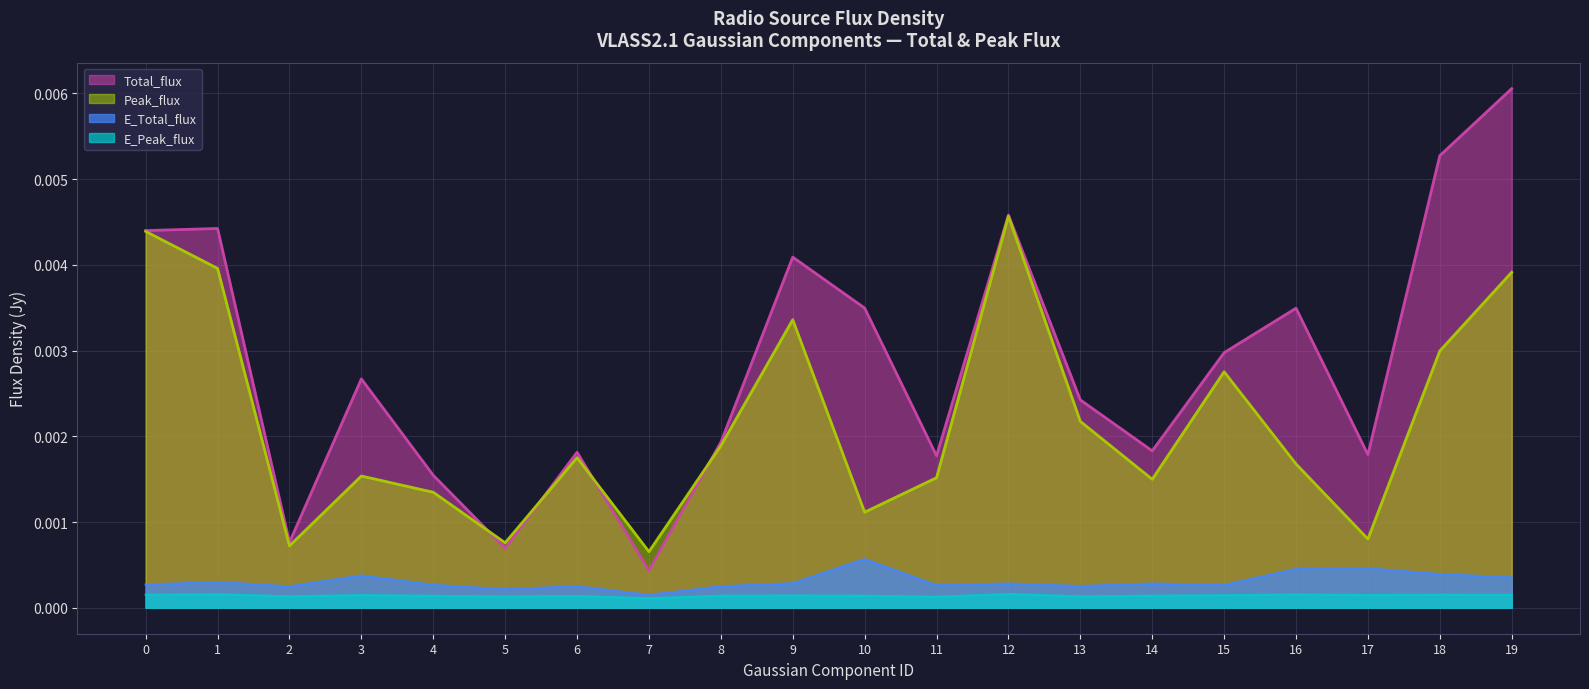

What is the sum of all Total_flux values?

0.1